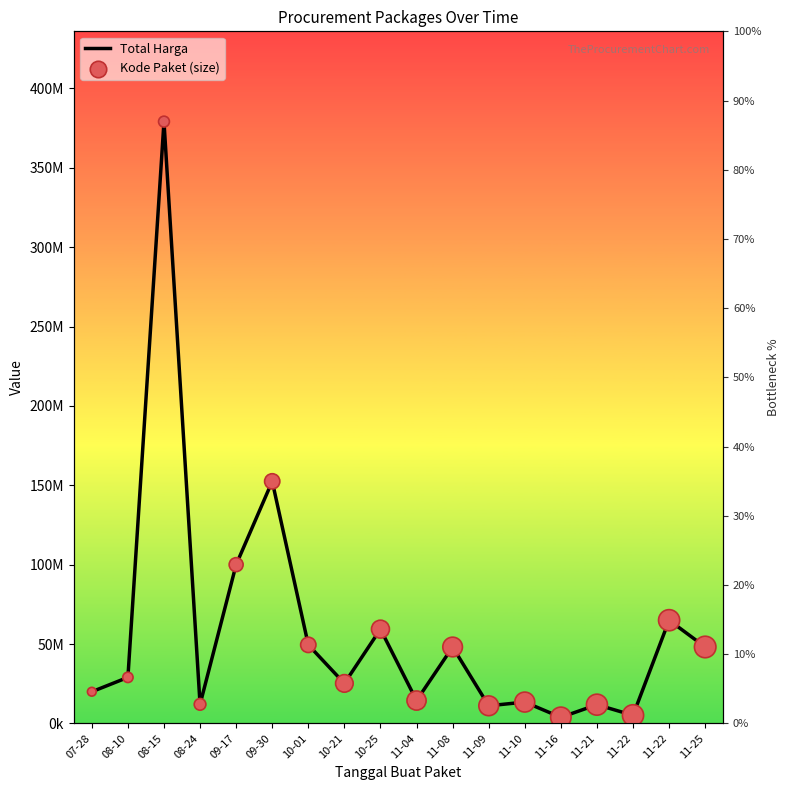

What are all the series names shown in the legend?

Total Harga, Kode Paket (size)